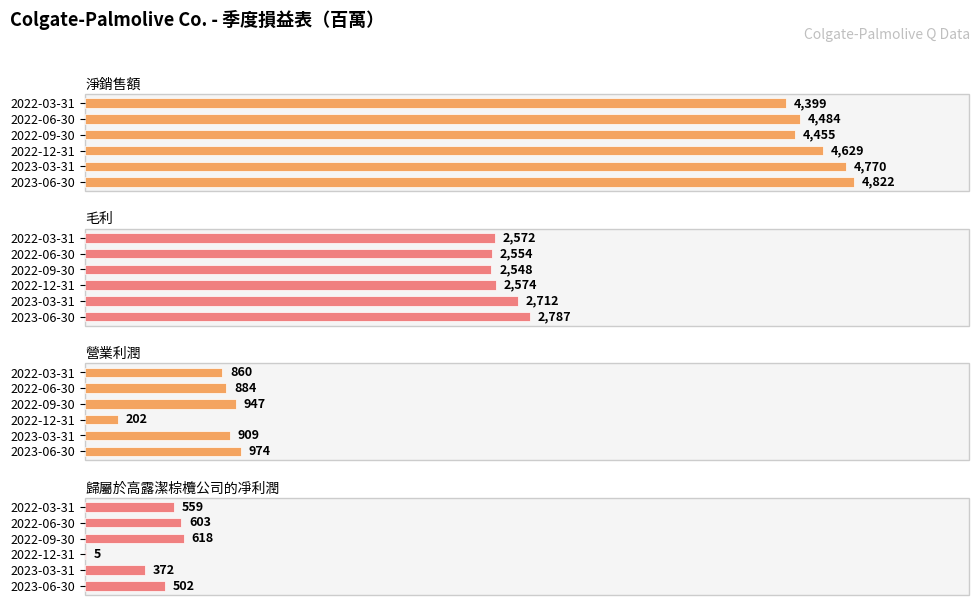

Does the chart contain stacked bars?

No